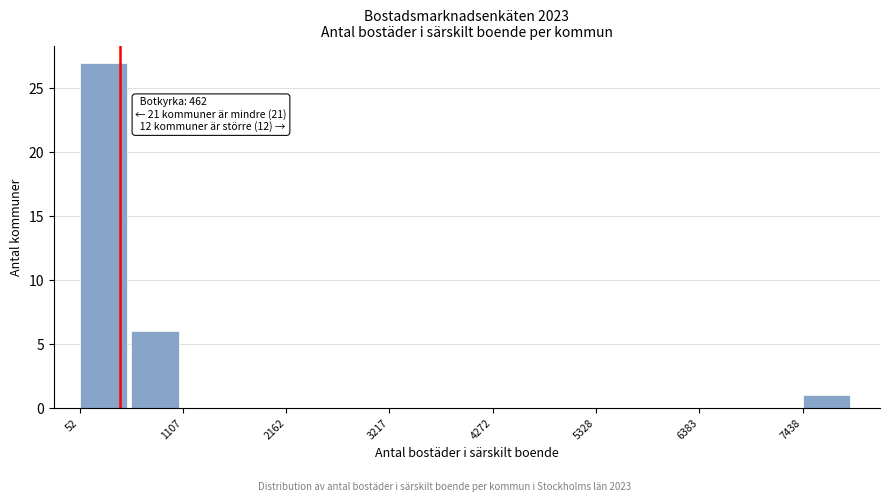

Around what value on the x-axis is the tallest bar? Give the approximate position of its centre, as read against the axis.

200